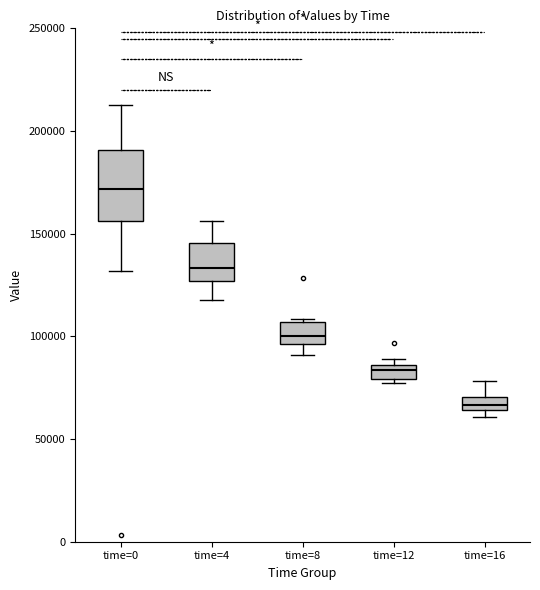

Comparing the boxes themselves (not the whiskers), which one is the tallest?

time=0